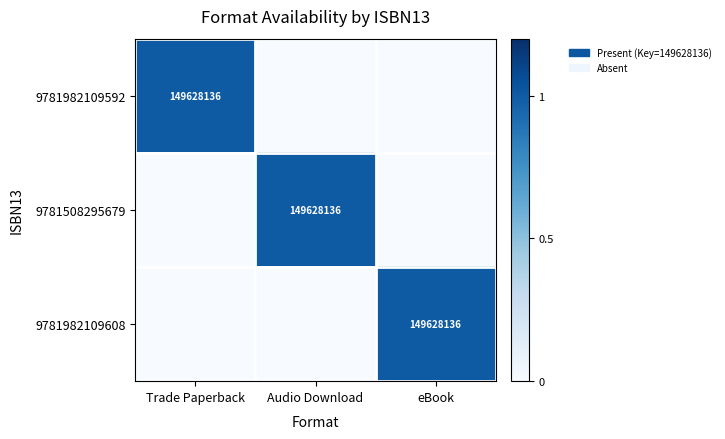

Is it true that 9781982109608 equals 1 at eBook?

False